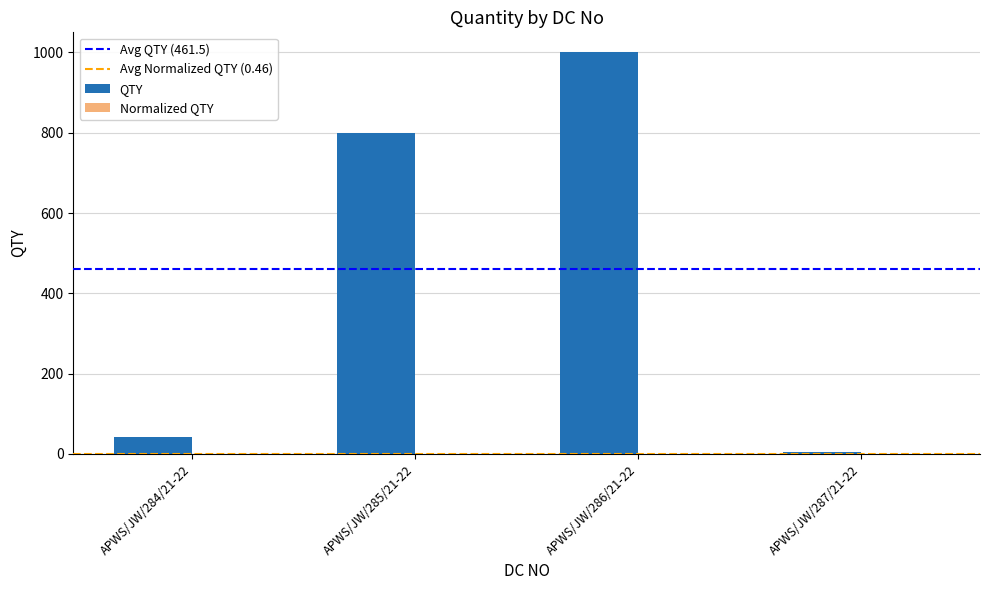

Which series changed the most between APWS/JW/285/21-22 and APWS/JW/286/21-22?

QTY